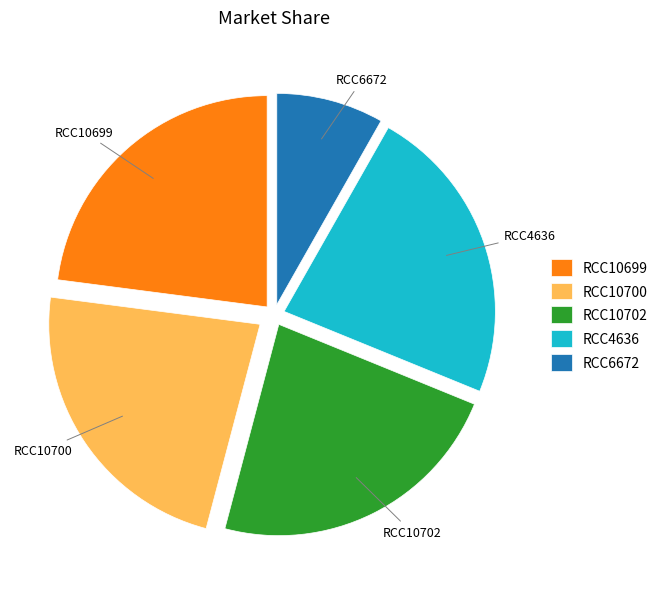

Approximately how many times larger is the value at RCC10700 compared to RCC10702?

1.0